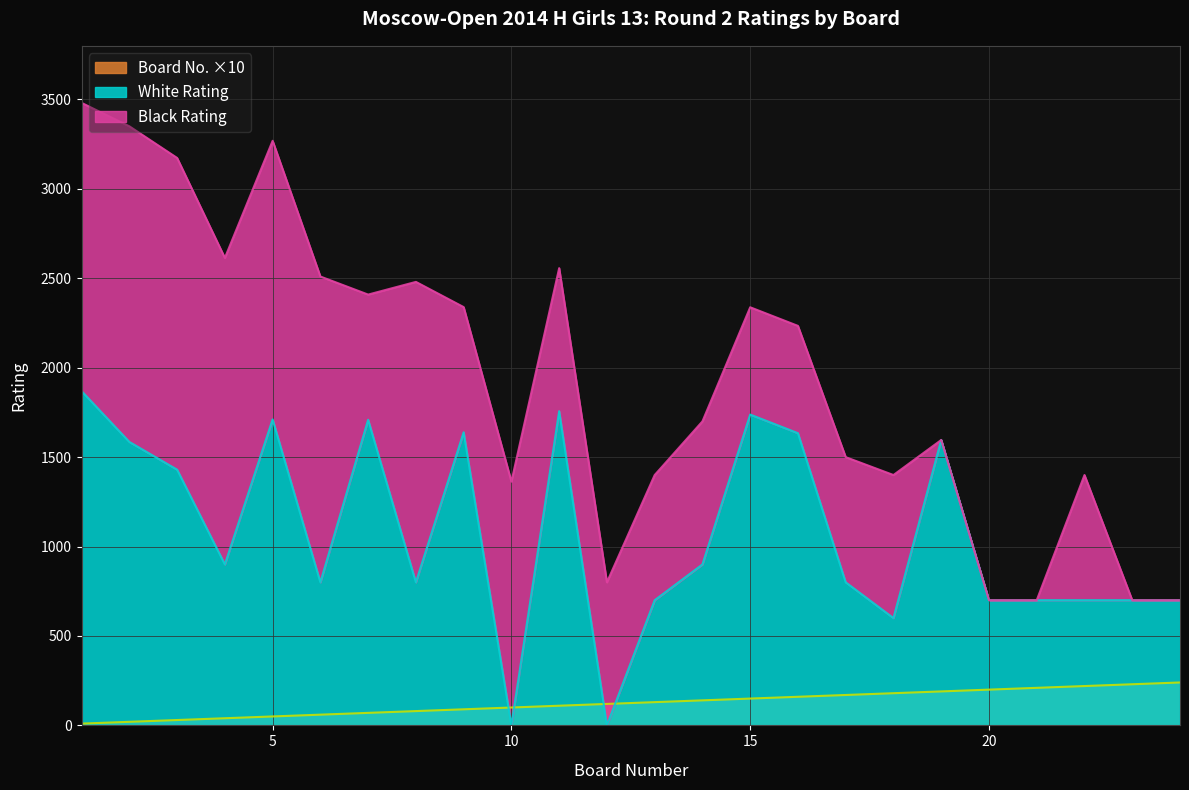

What is the value of the Board Number point at the 24th from the left?

240